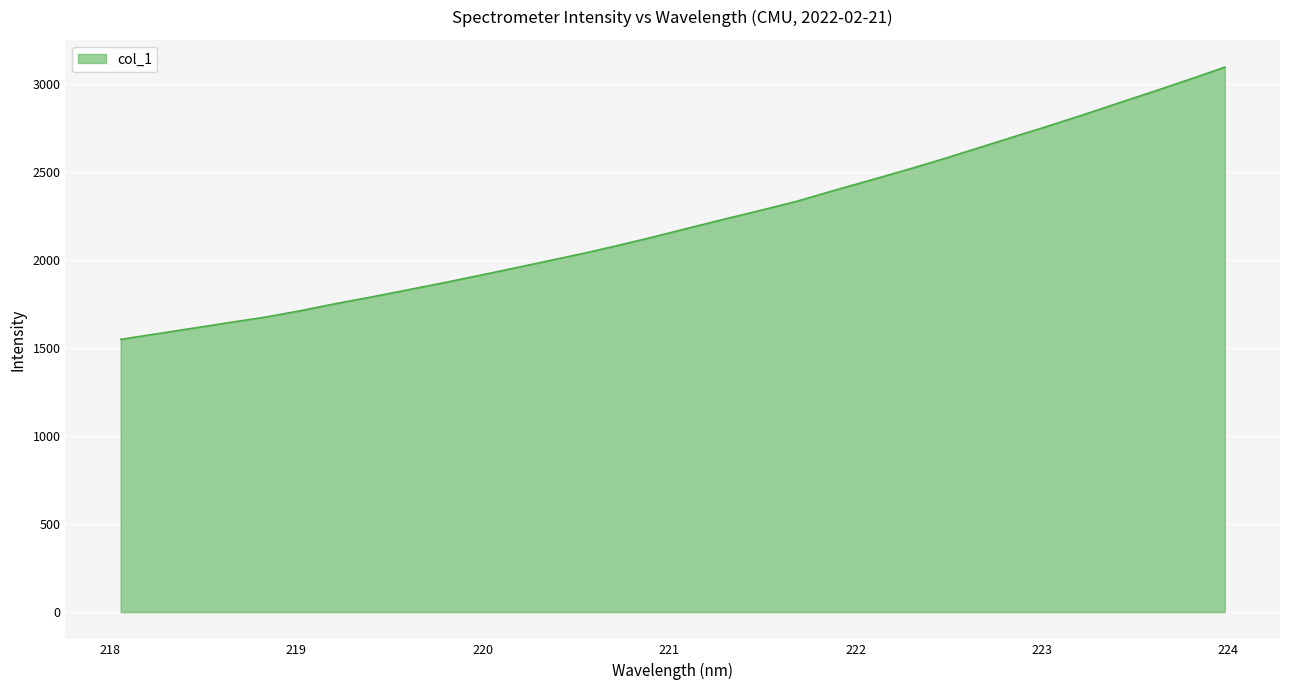

What is the minimum value shown in the chart?

1550.2